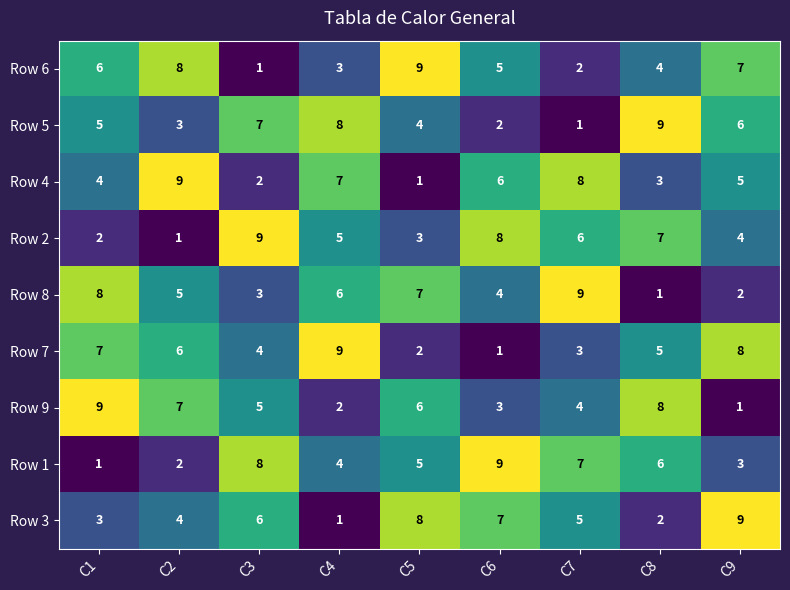

Count the number of categories in the chart.

9